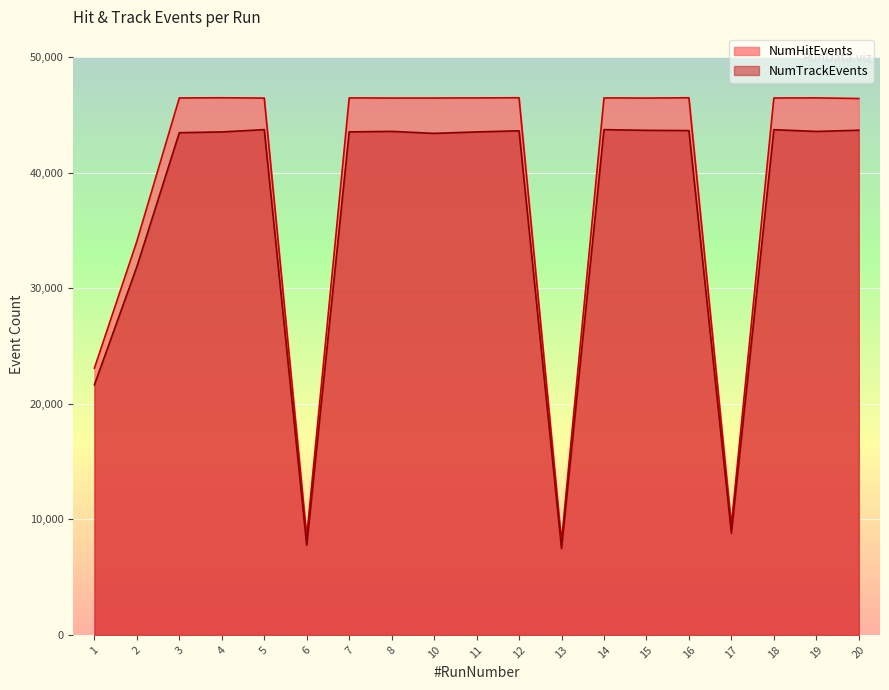

List the series in order of their overall mean, lowest first.

NumTrackEvents, NumHitEvents